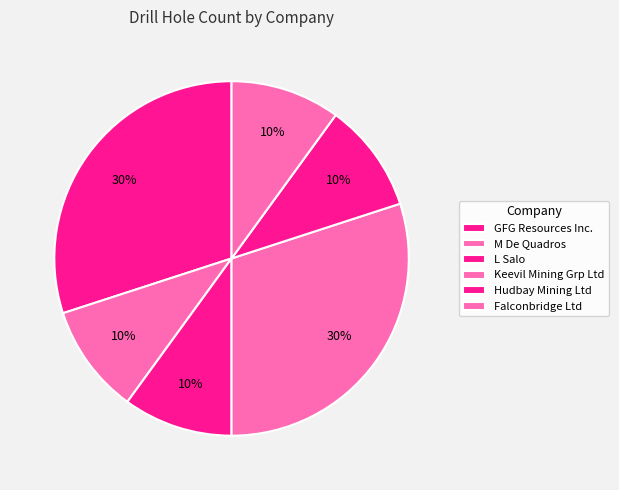

Is GFG Resources Inc. the majority of the pie?

No